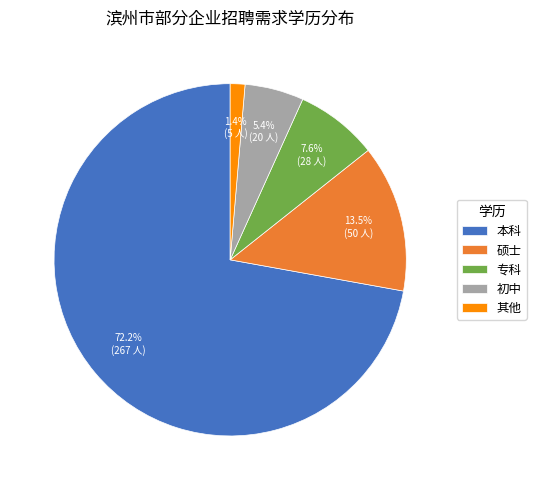

What percentage is NOT represented by 专科?

92.4%